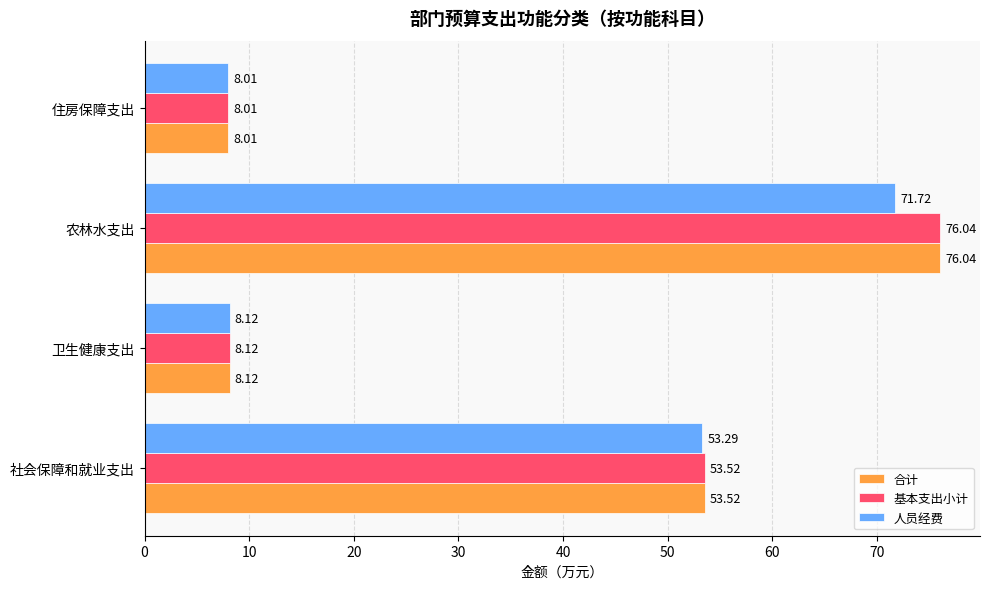

List the labels in order of 合计 value, smallest first.

住房保障支出, 卫生健康支出, 社会保障和就业支出, 农林水支出